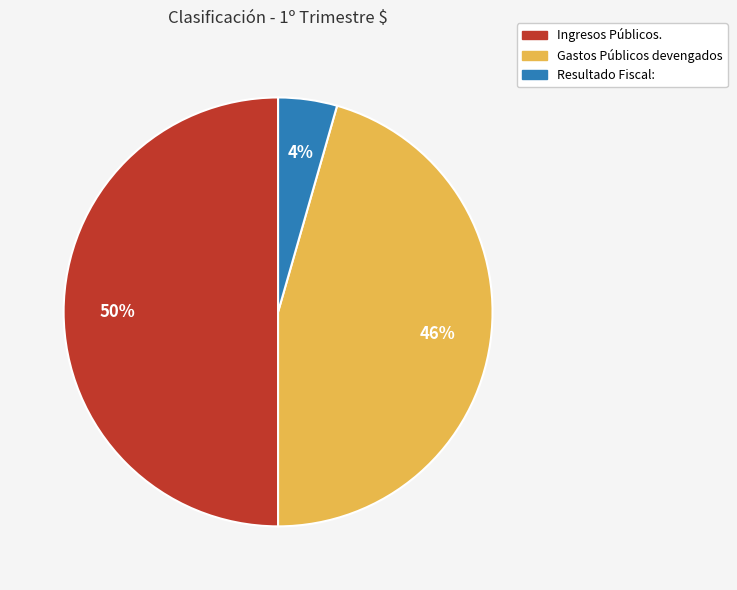

Does Resultado Fiscal: account for over 50% of the chart?

No